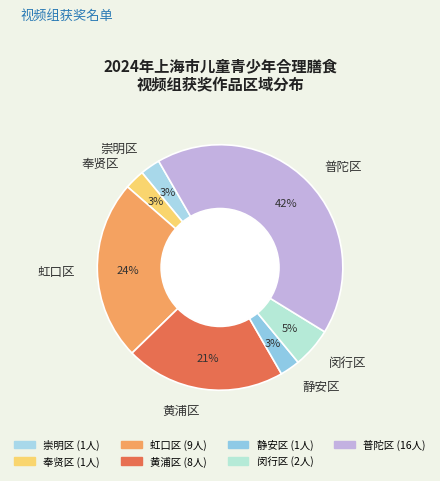

The 虹口区 slice represents 24% of the pie. True or false?

True